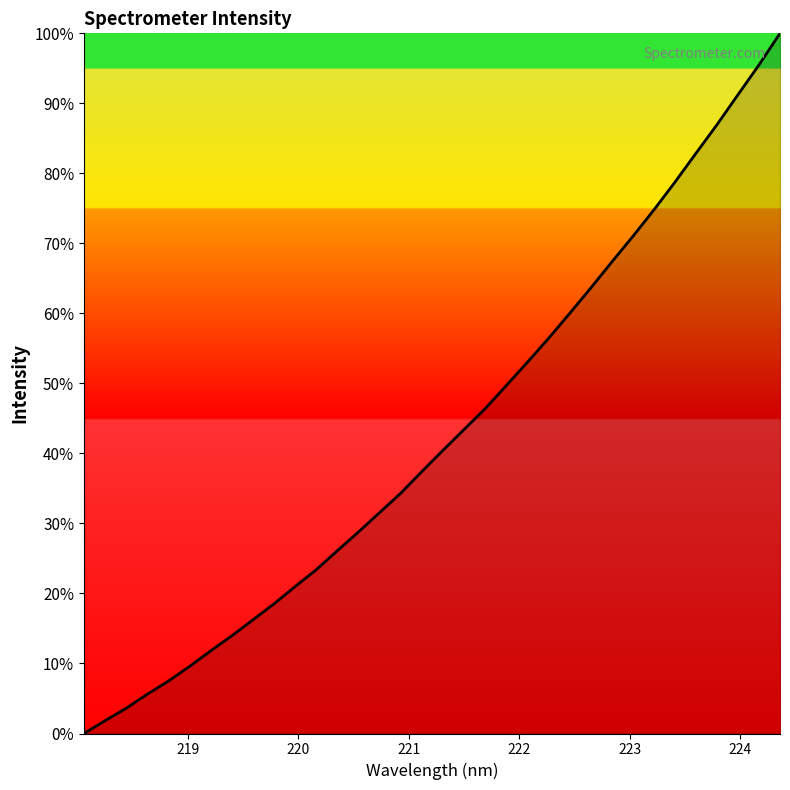

What is the average value?

42.7